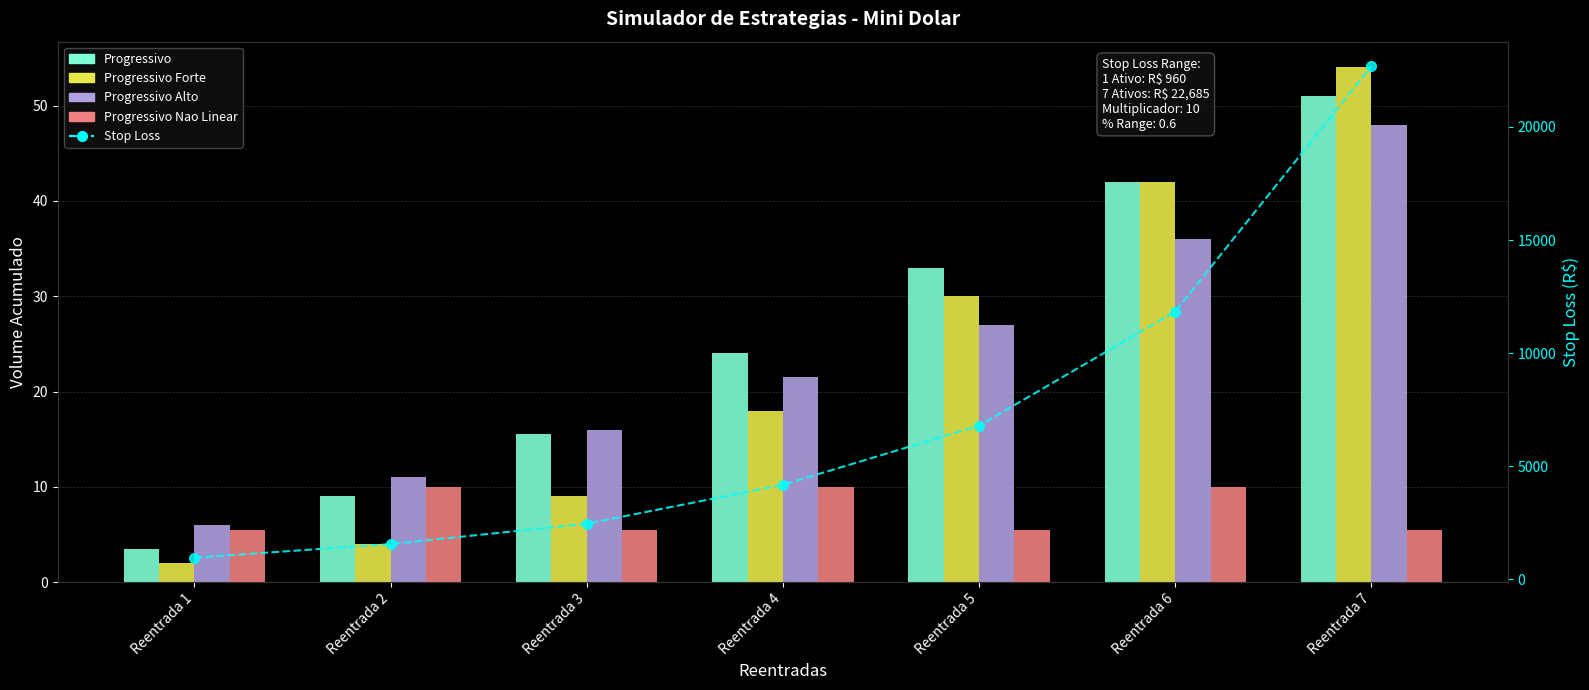

How many groups of bars are there?

7